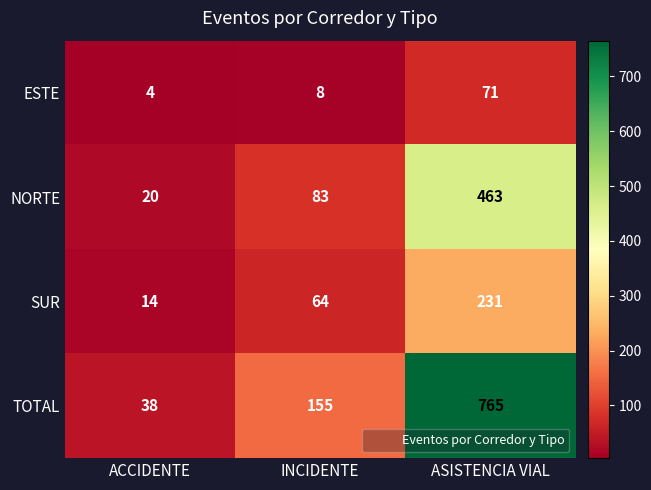

What is the difference between the highest and lowest values at ACCIDENTE?

34